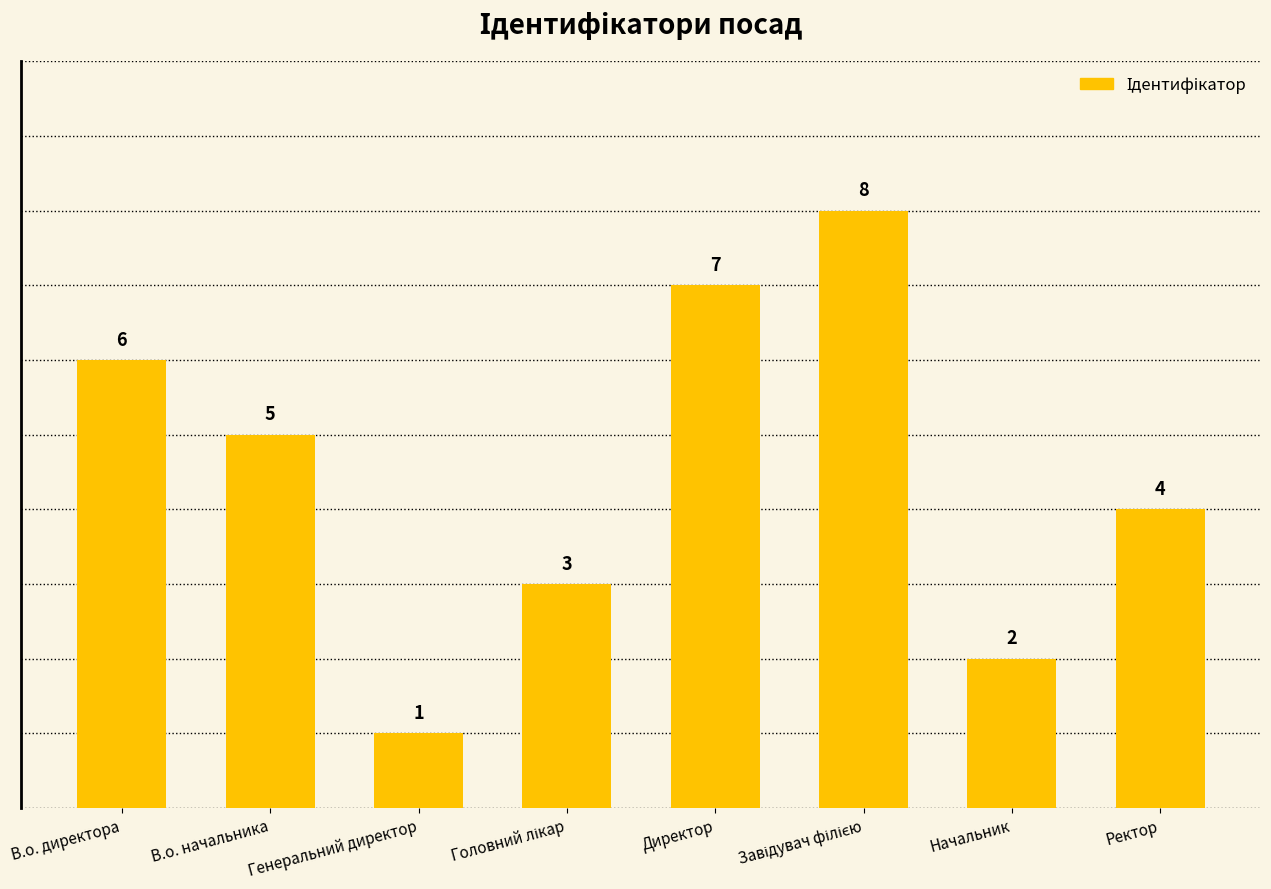

How many values are below 5?

4